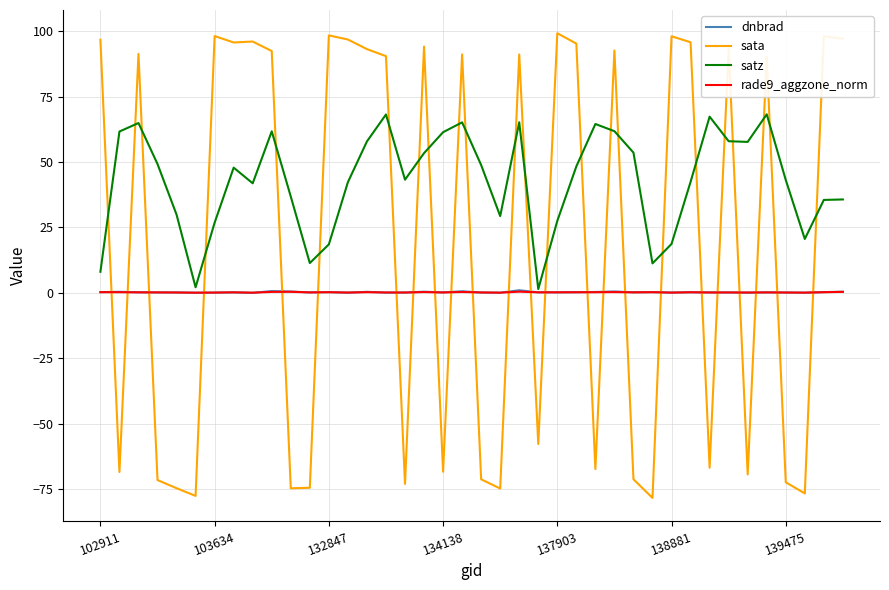

What is the maximum value shown in the chart?

99.3